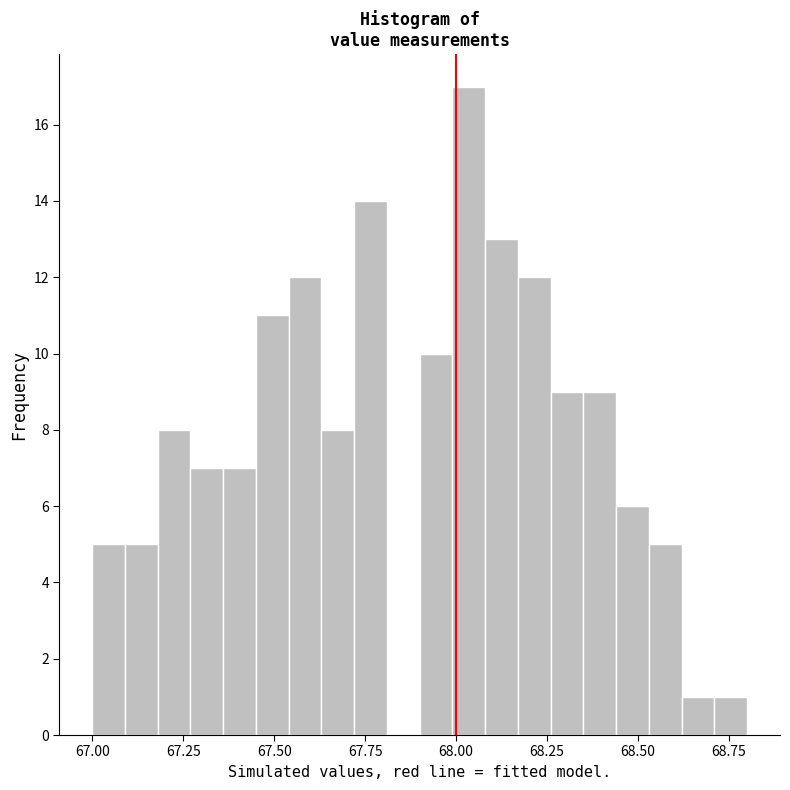

Read against the x-axis, roughly where is the centre of the tallest bar?

68.05